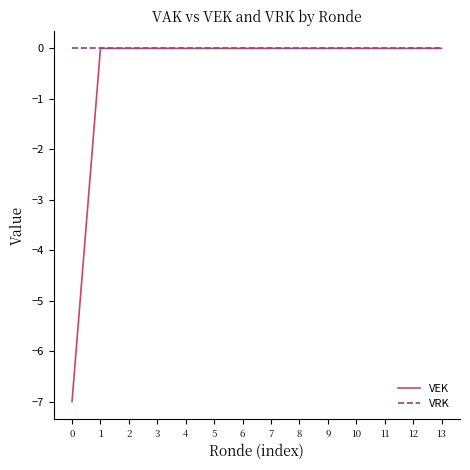

Which series has the largest total across all categories?

VRK